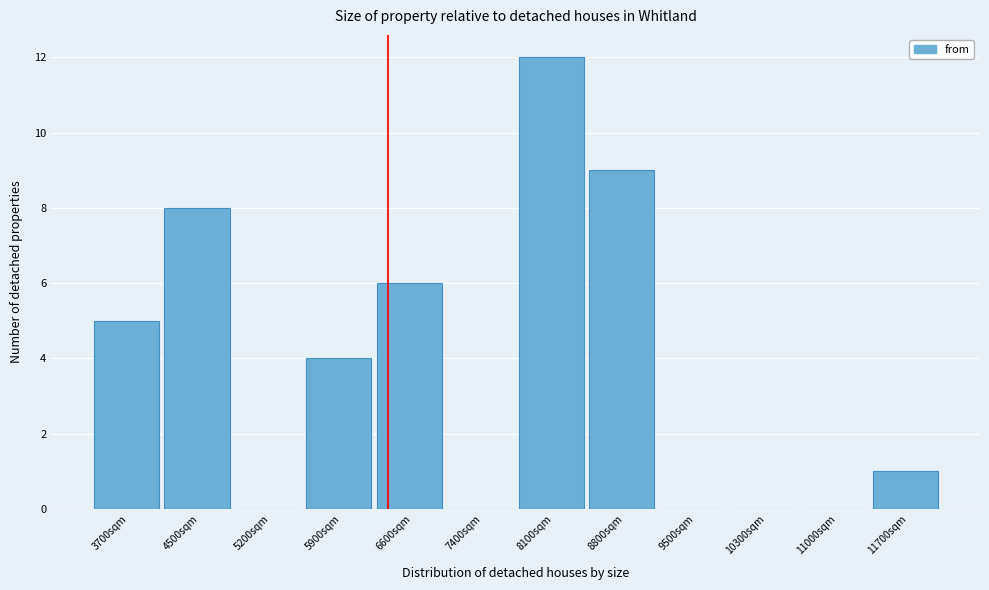

Reading right to left, transcribe all the data shown in this chart.

11700sqm=1	11000sqm=0	10300sqm=0	9500sqm=0	8800sqm=9	8100sqm=12	7400sqm=0	6600sqm=6	5900sqm=4	5200sqm=0	4500sqm=8	3700sqm=5